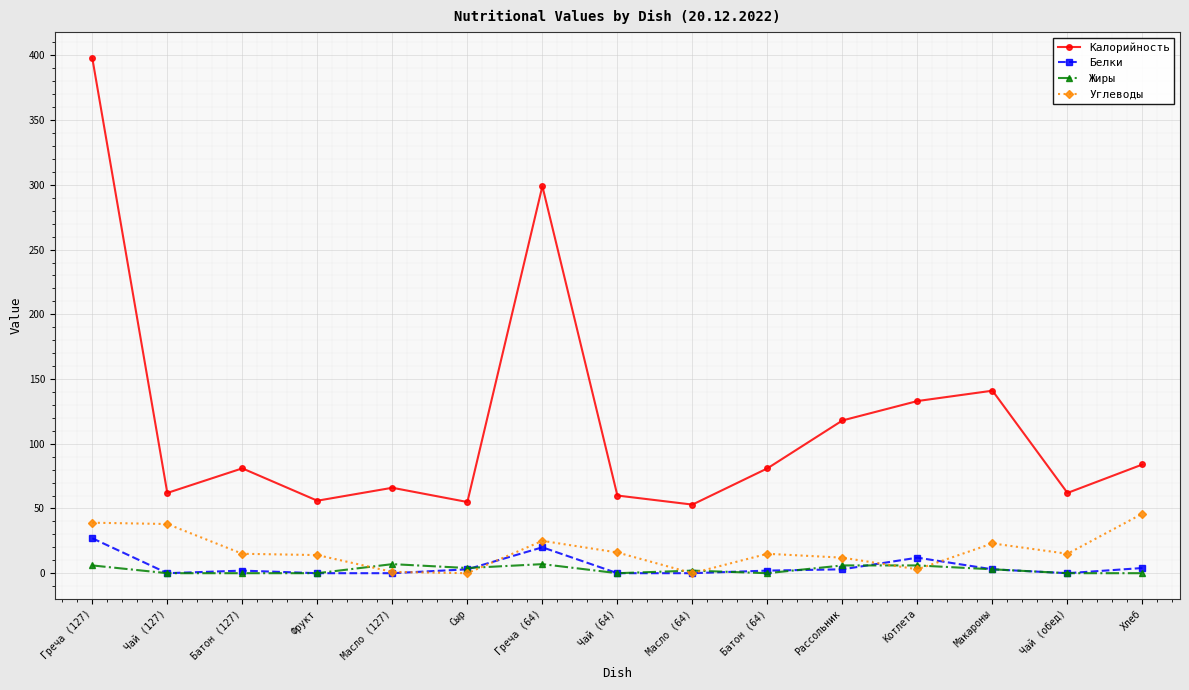

How many interior local valleys does the Калорийность series have?

5